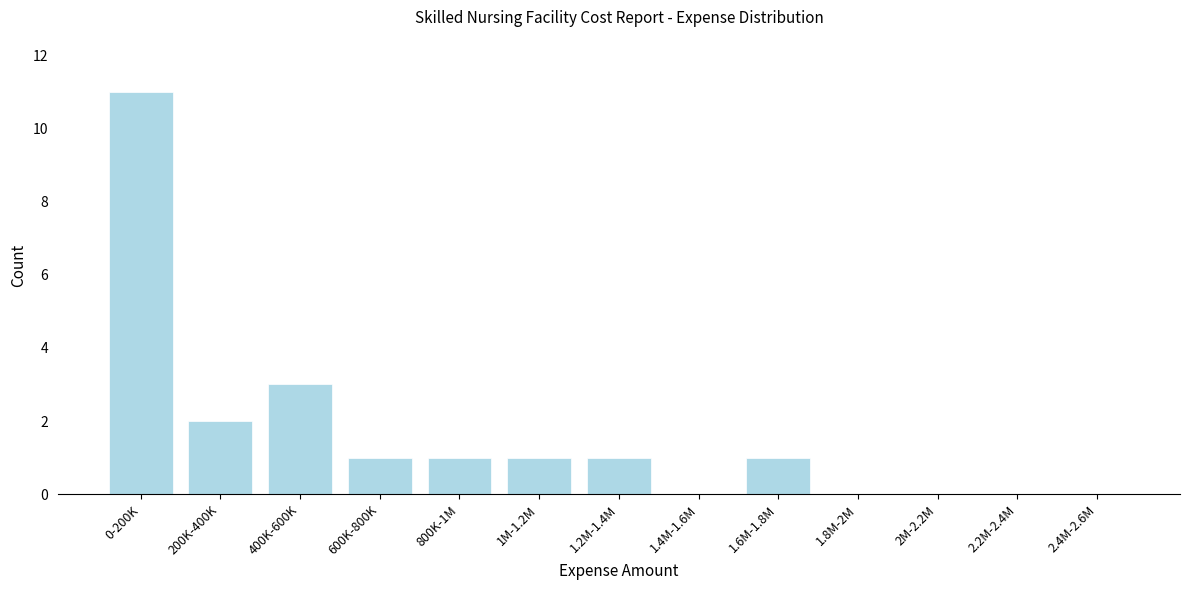

Reading left to right, extract all data points from this chart.

0-200K=11	200K-400K=2	400K-600K=3	600K-800K=1	800K-1M=1	1M-1.2M=1	1.2M-1.4M=1	1.4M-1.6M=0	1.6M-1.8M=1	1.8M-2M=0	2M-2.2M=0	2.2M-2.4M=0	2.4M-2.6M=0